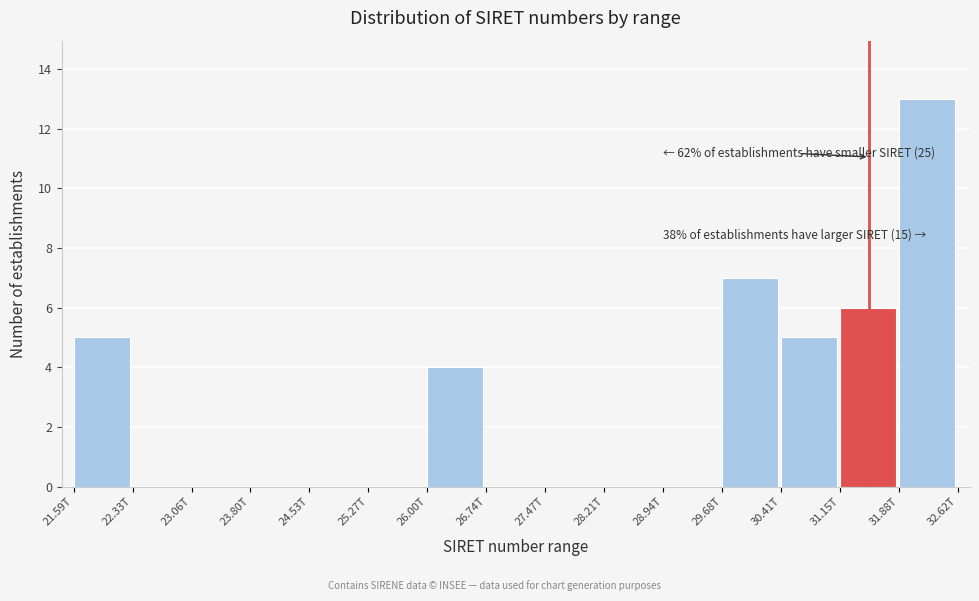

Reading left to right, what are all the values shown in this chart?

21.59T=5	22.33T=0	23.06T=0	23.80T=0	24.53T=0	25.27T=0	26.00T=4	26.74T=0	27.47T=0	28.21T=0	28.94T=0	29.68T=7	30.41T=5	31.15T=6	31.88T=13